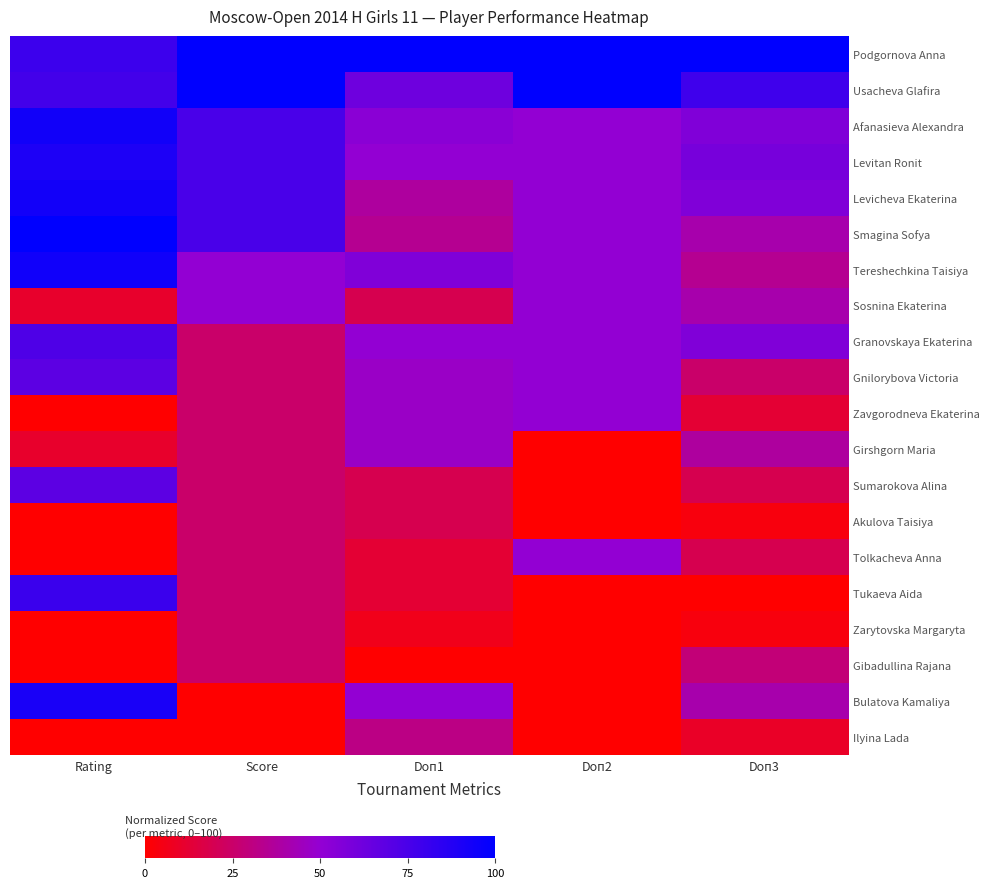

Which series has the largest total across all categories?

Podgornova Anna